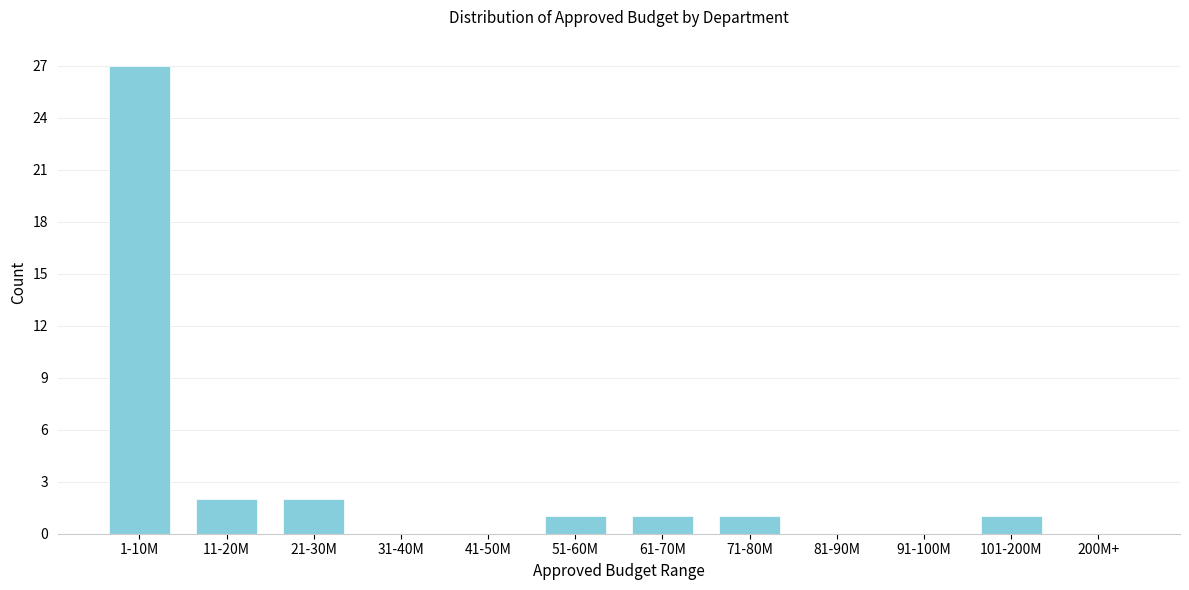

What is the greatest value displayed?

27